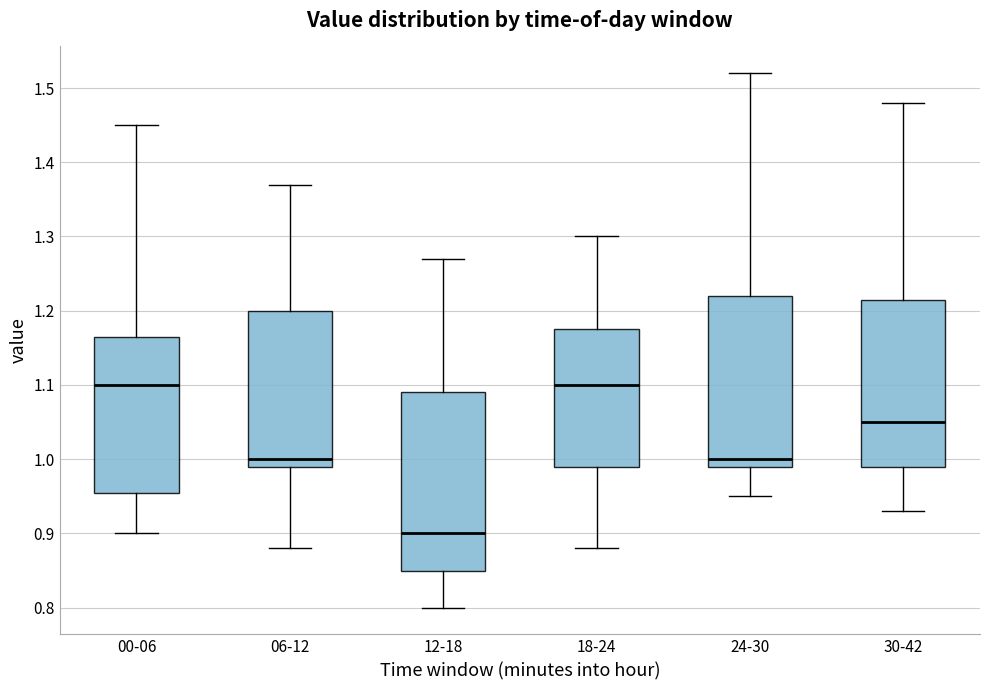

Where is the lower edge of the box for 24-30 on the y-axis? The values are not printed on the chart, so give them approximately, as read against the axis.

0.99